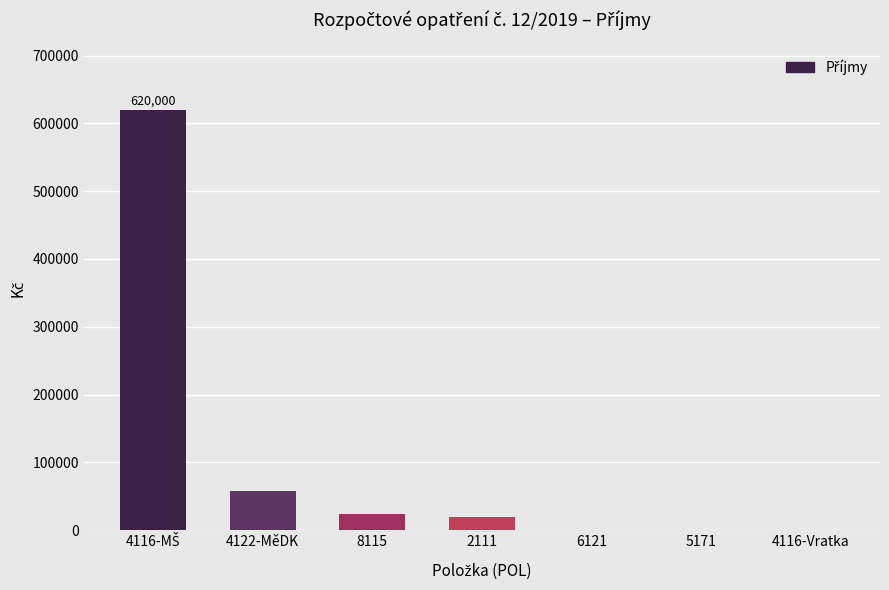

What is the sum of the values at 6121 and 8115?

24000